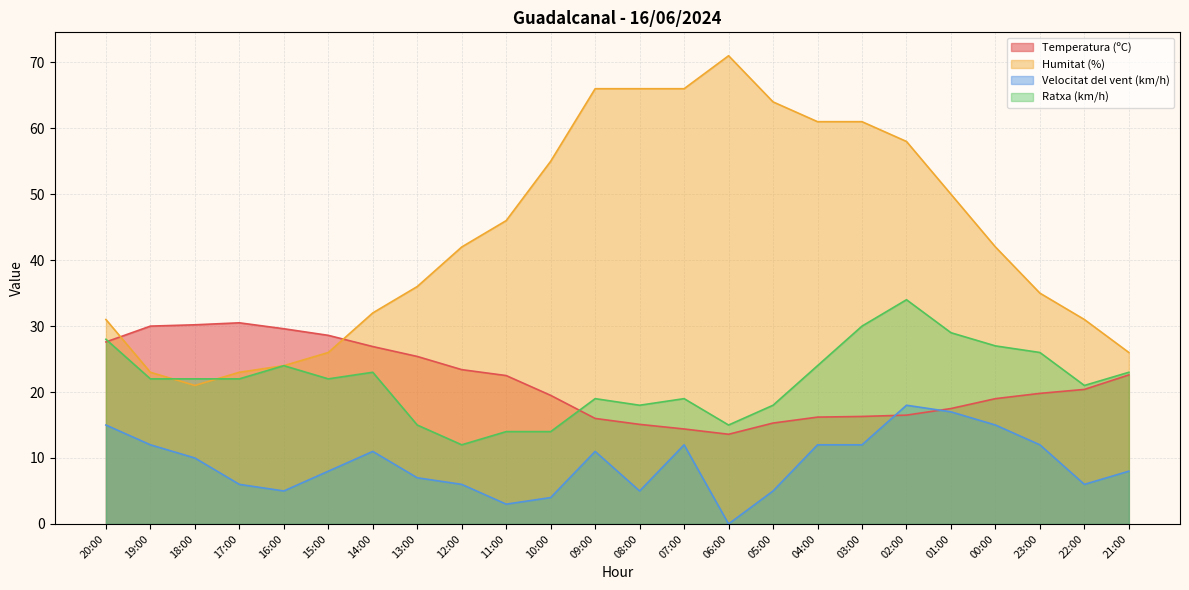

How many values in Velocitat del vent (km/h) are above zero?

23